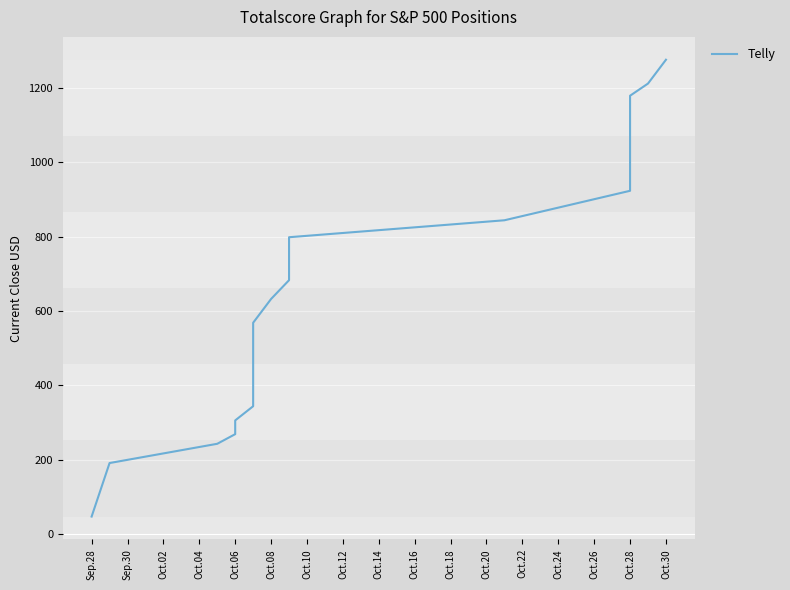

What is the change in value from Oct.18 to Oct.30?

+477.9